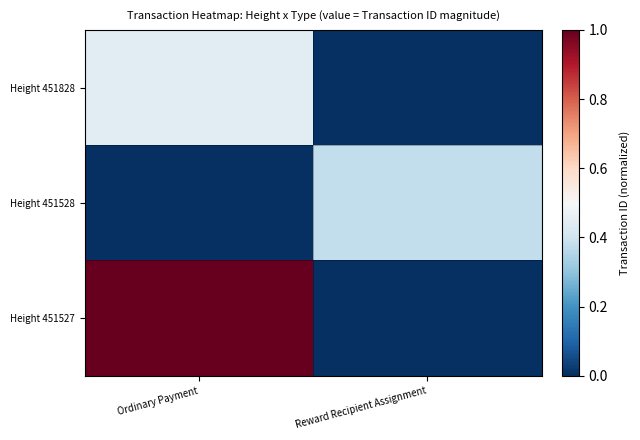

At which category is the sum across all series the highest?

Ordinary Payment